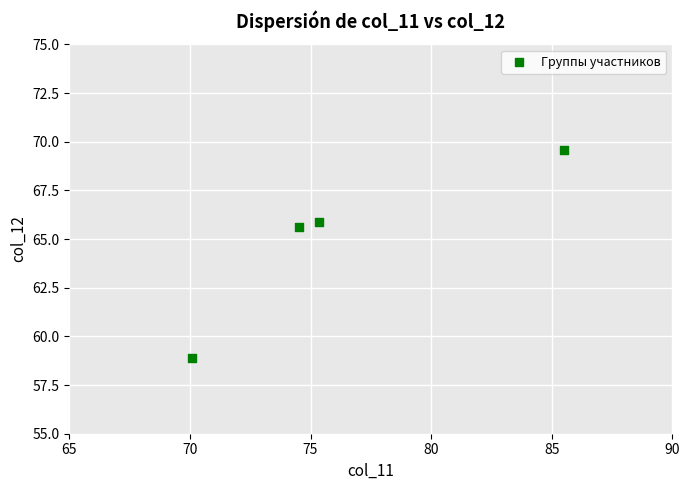

What is the average Y value?

65.0